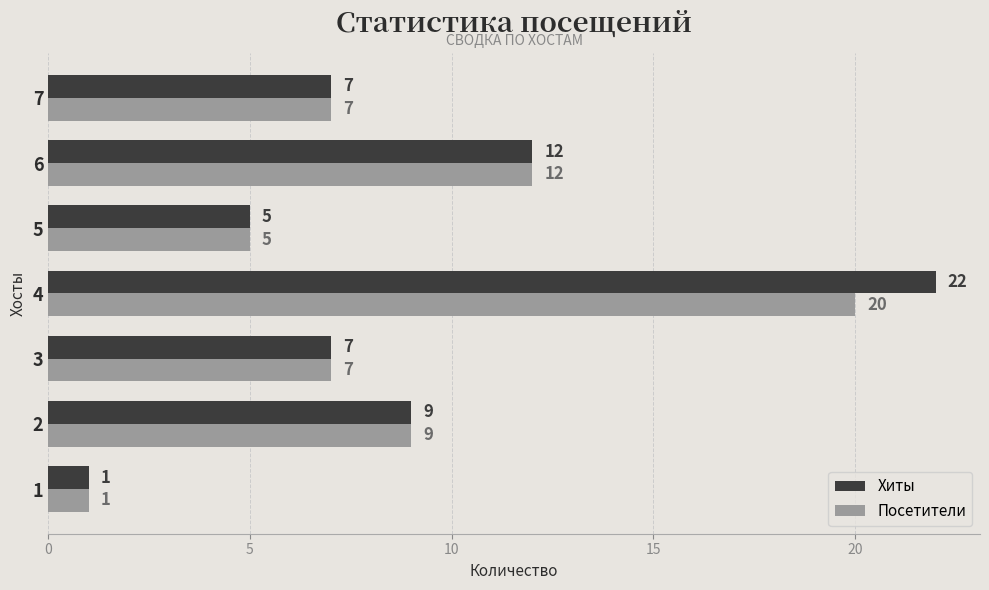

List the series in order of their peak value, lowest first.

Посетители, Хиты